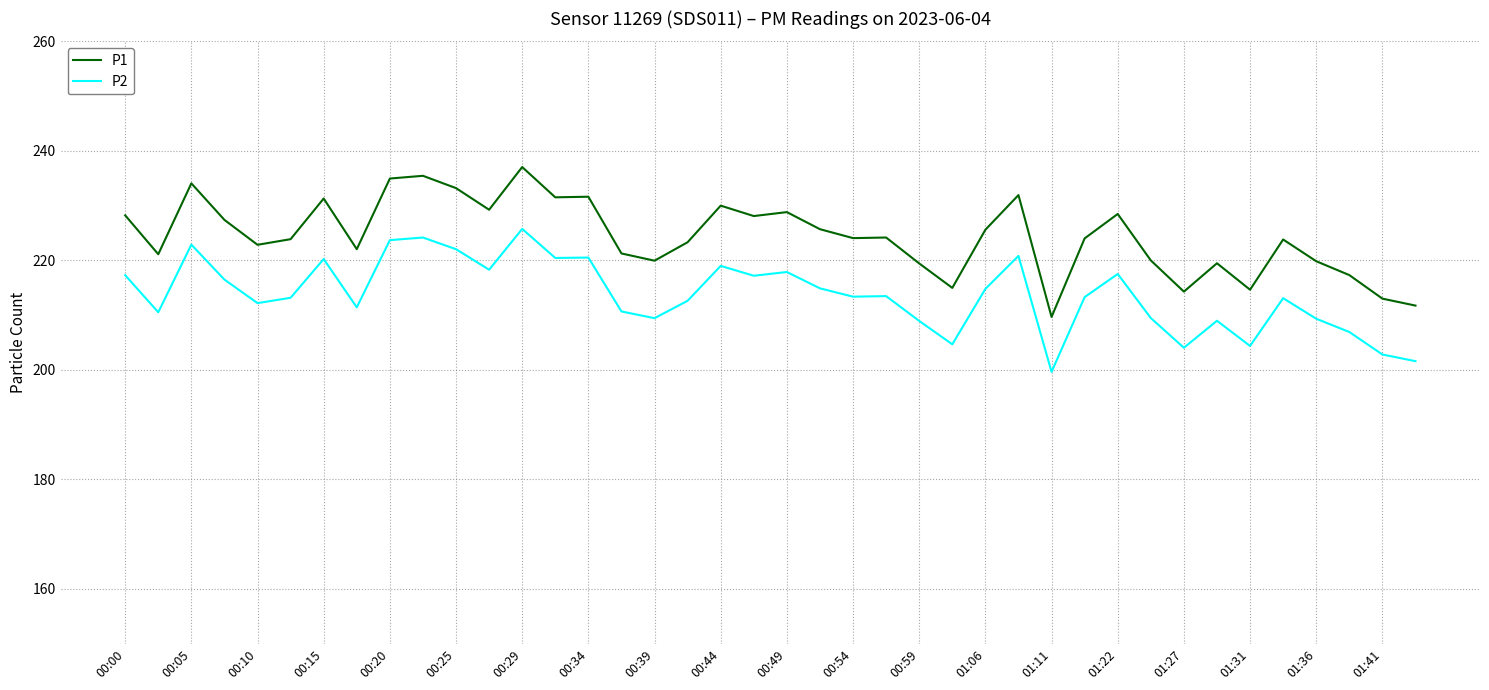

True or false: P1 and P2 intersect in this chart.

False